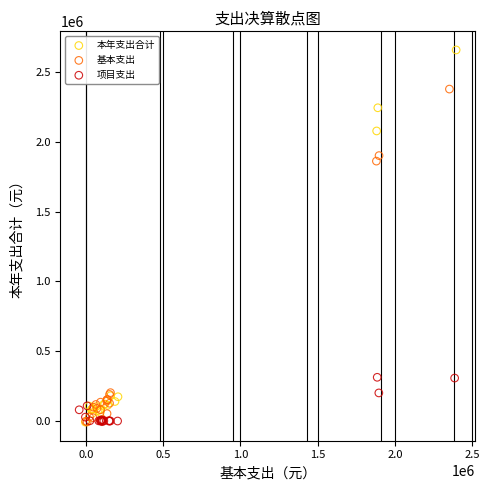

Which series contains the highest Y value?

本年支出合计